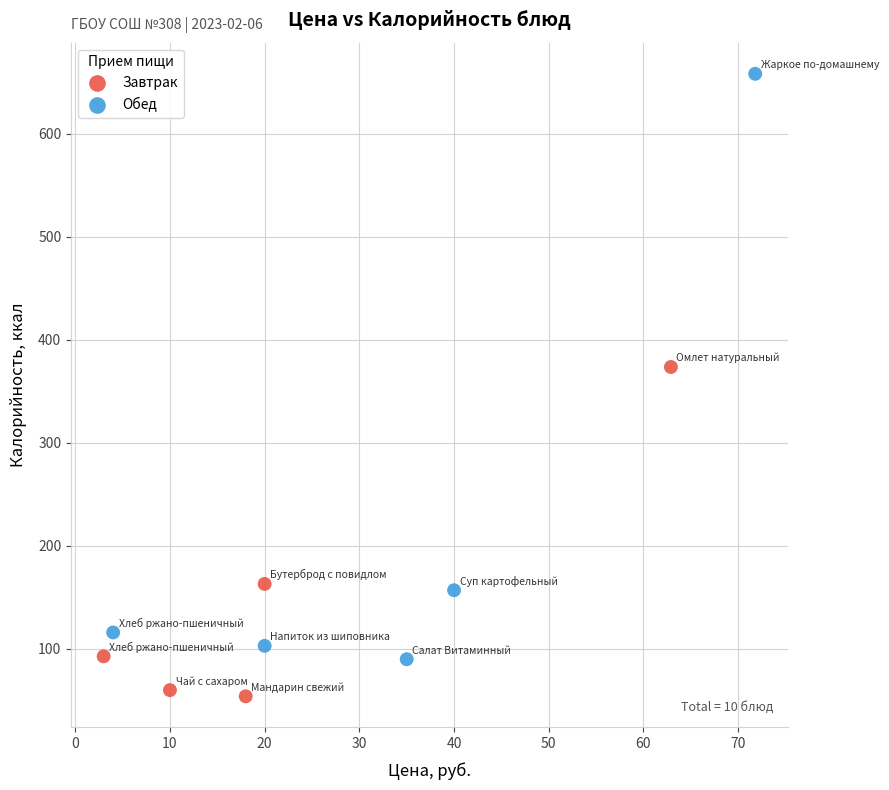

Which series contains the highest Y value?

Обед